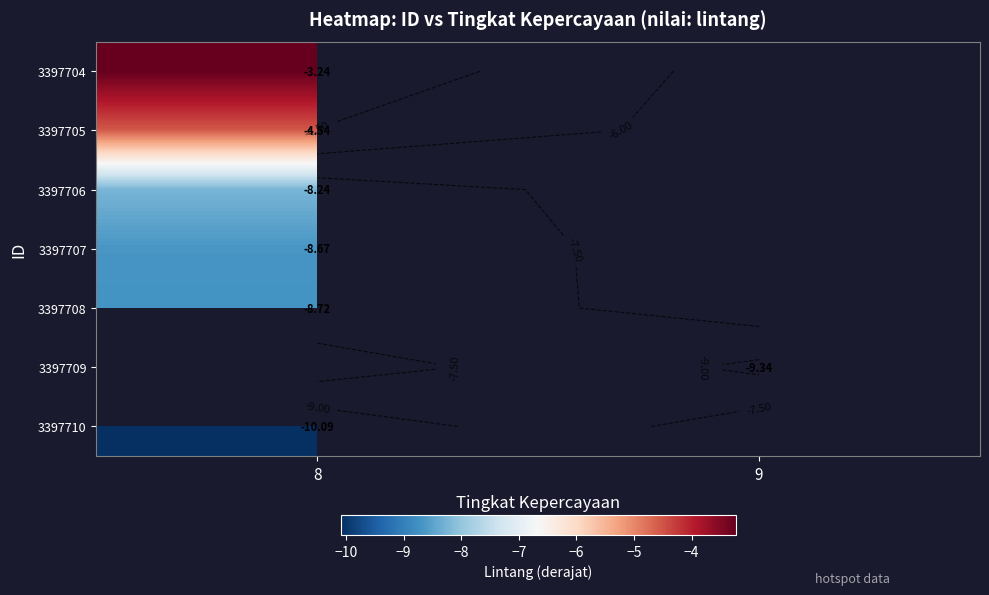

Count the number of data series in this chart.

7